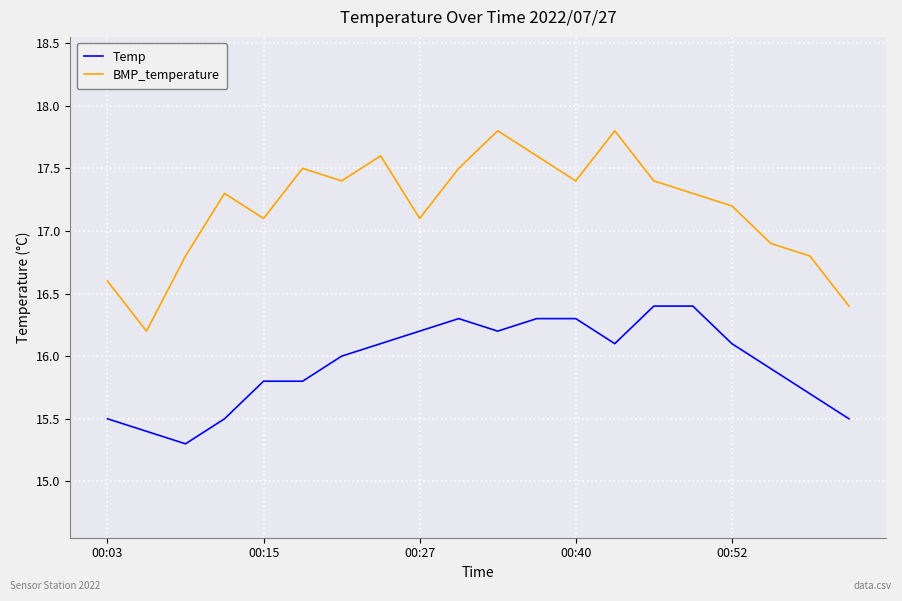

What is the minimum value shown in the chart?

15.3